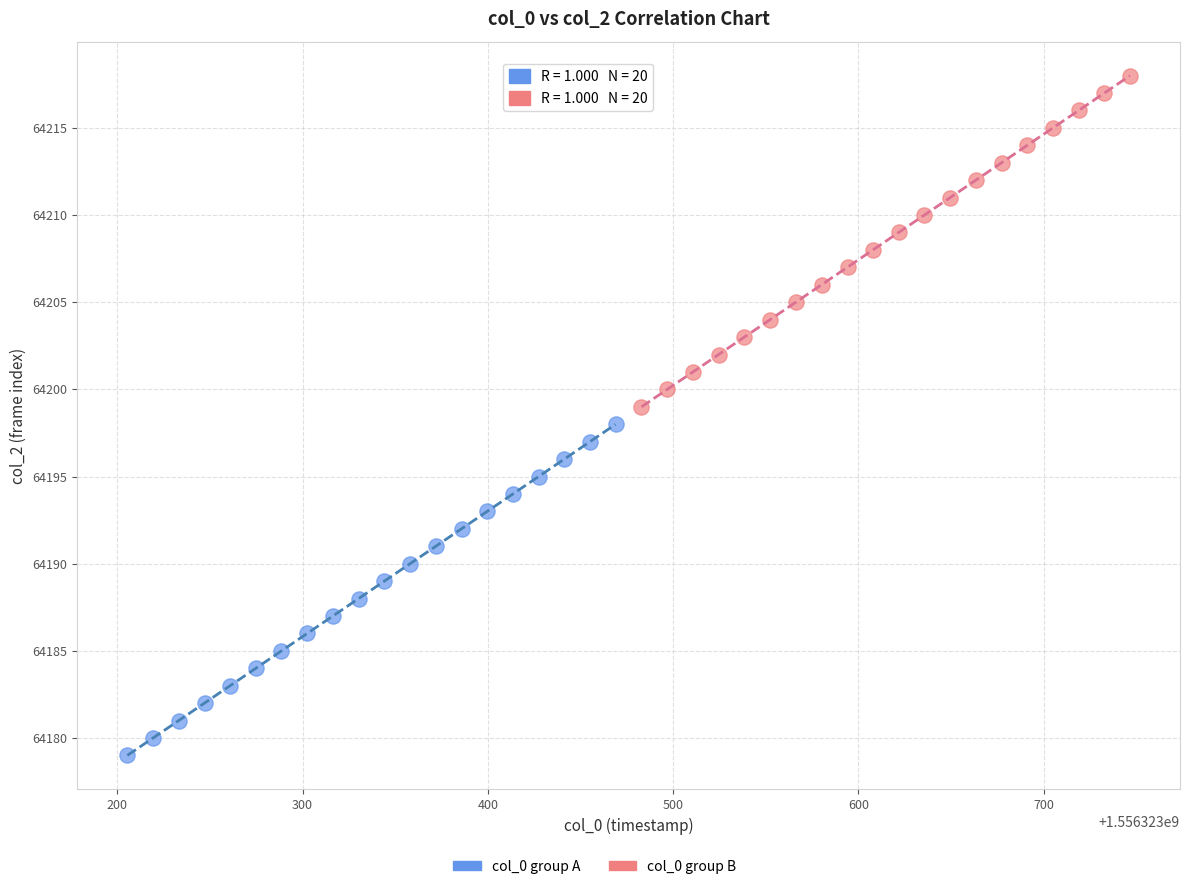

Which series reaches the maximum Y coordinate?

col_0 group B